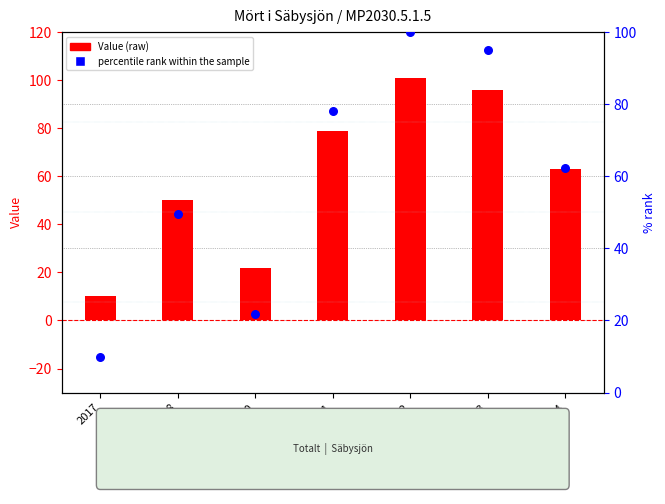

At which category is the sum across all series the highest?

2022